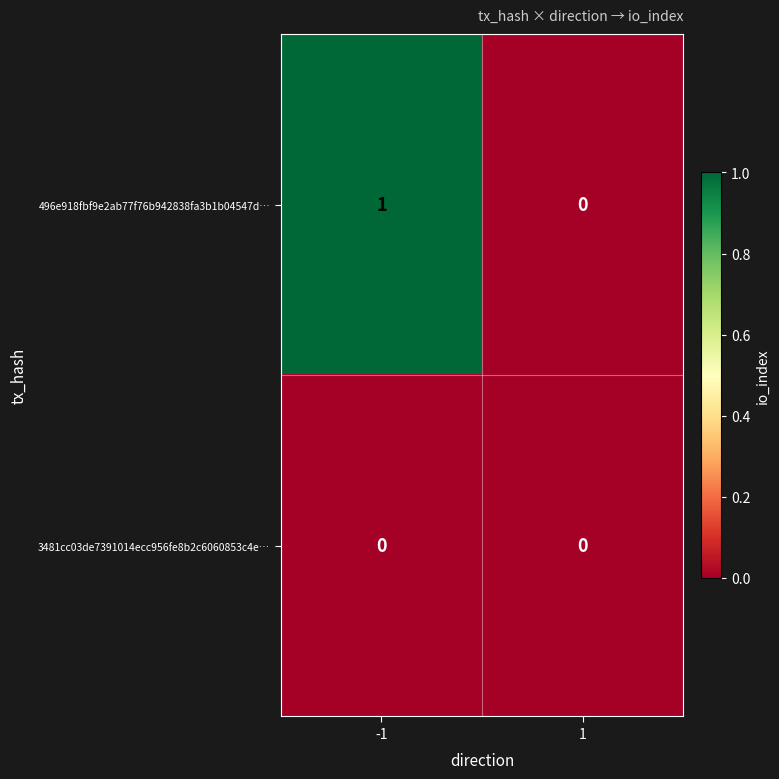

Rank the series by their maximum value, from highest to lowest.

496e918fbf9e2ab77f76b942838fa3b1b04547d…, 3481cc03de7391014ecc956fe8b2c6060853c4e…